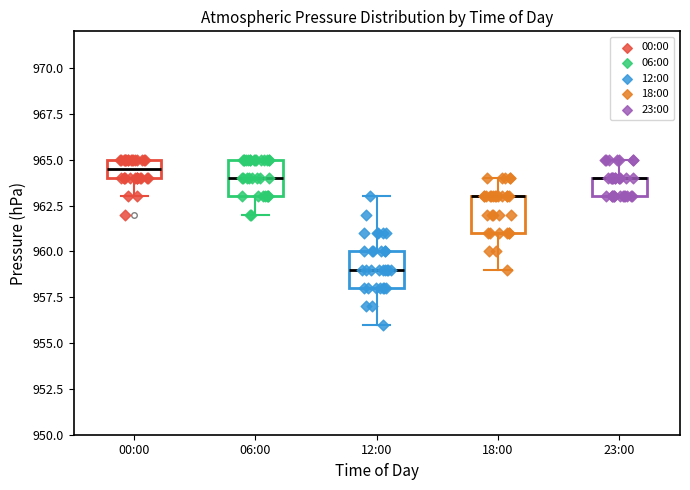

Where does the upper whisker of the box for 18:00 end on the y-axis? The values are not printed on the chart, so give them approximately, as read against the axis.

964.0